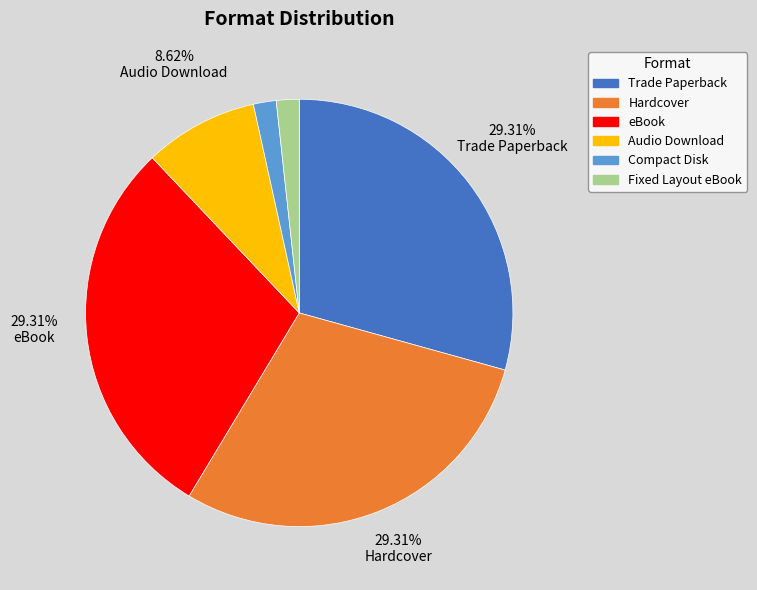

What is the ratio of the value at Compact Disk to the value at Audio Download?

0.2